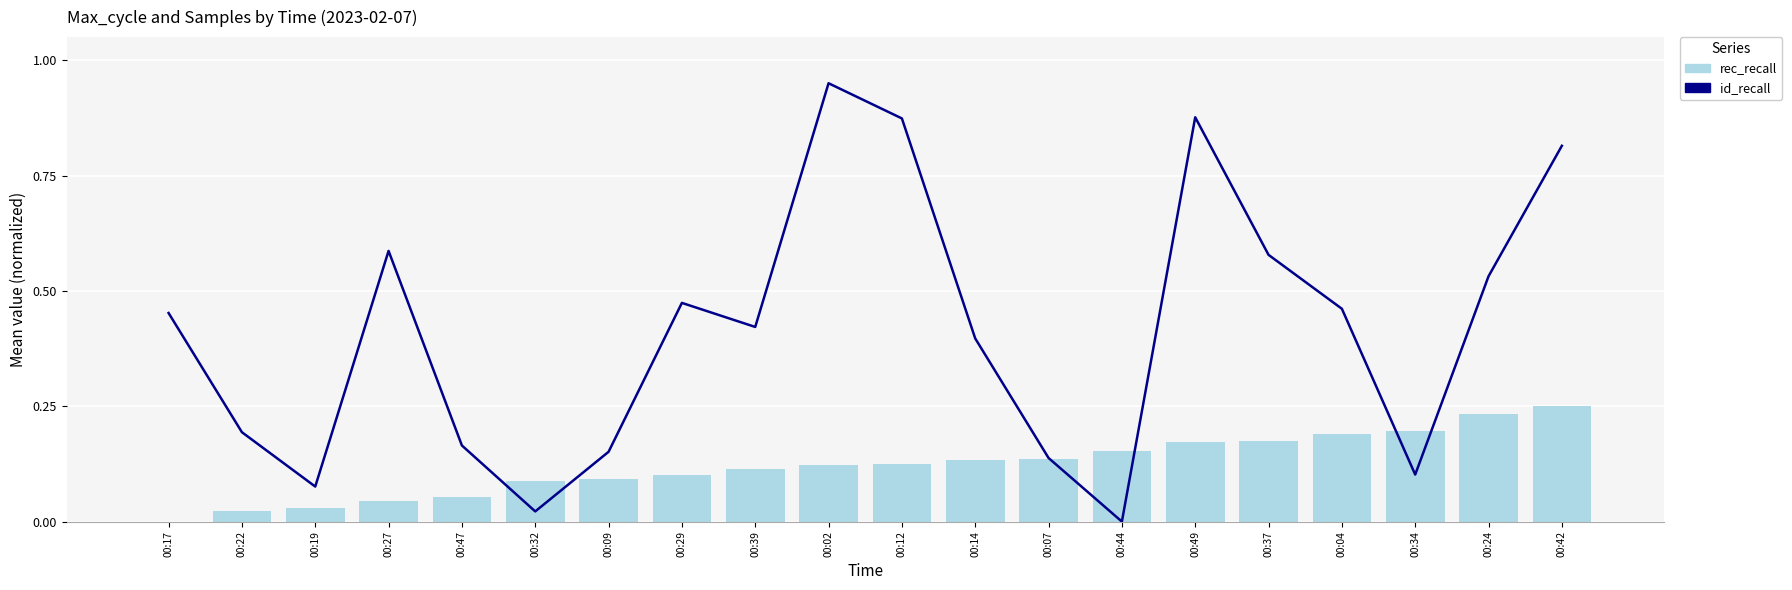

Rank the series by their average value, from highest to lowest.

id_recall, rec_recall